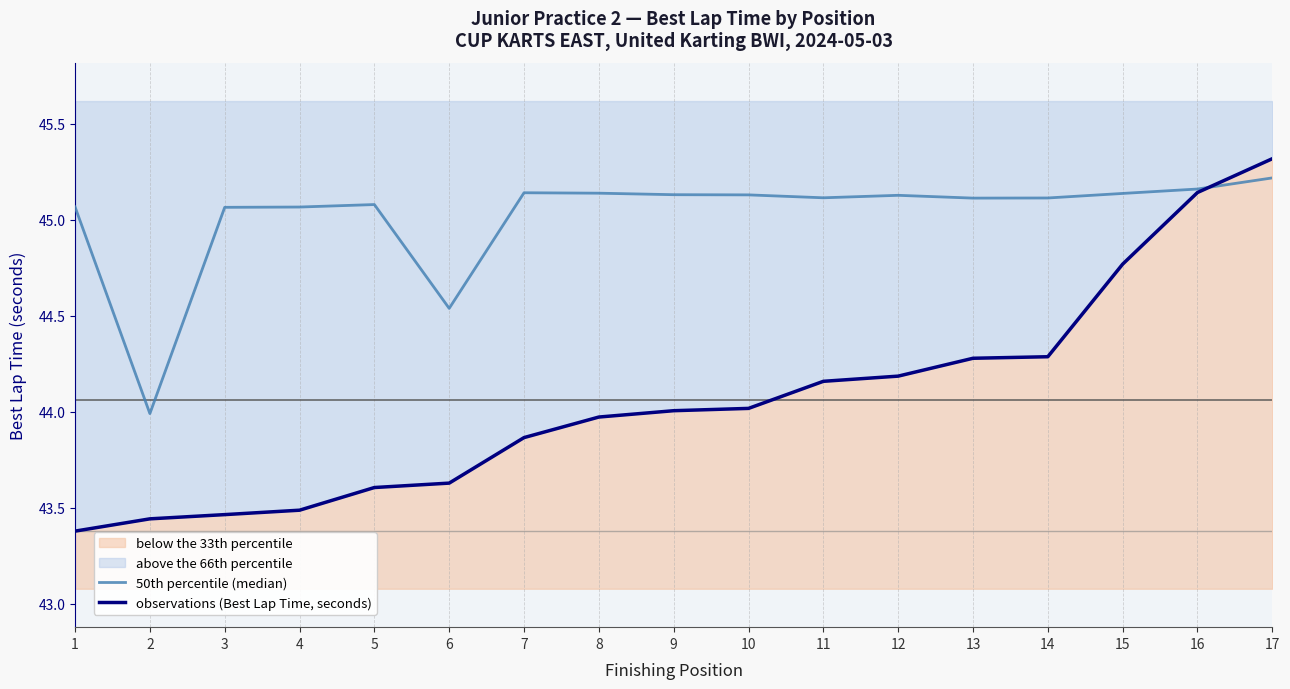

Which series has the largest range (max minus min)?

observations (Best Lap Time, seconds)